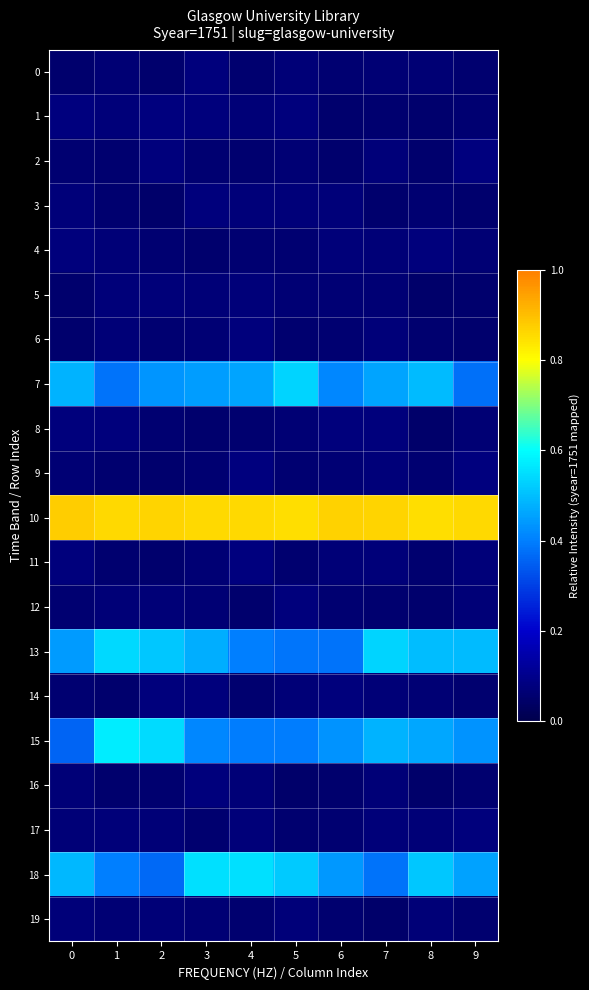

Which series has the largest range (max minus min)?

15